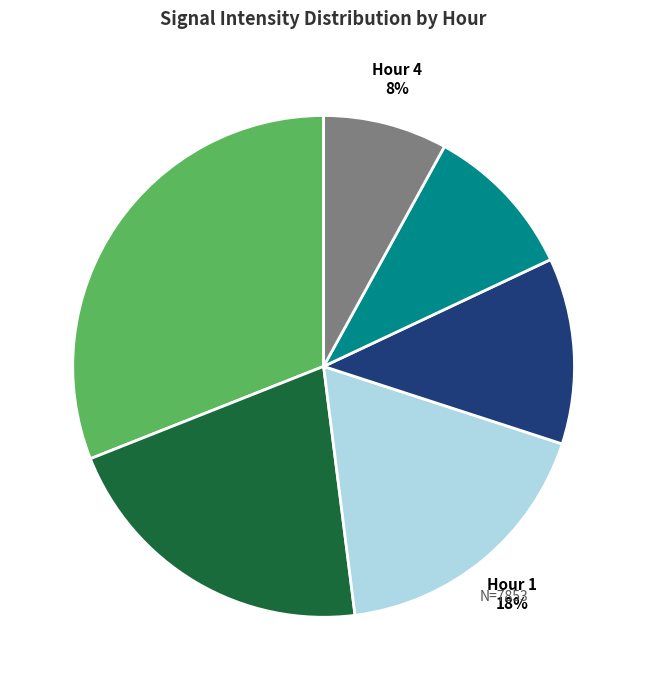

What percentage is the Hour 2 slice, to the nearest percent?

12%